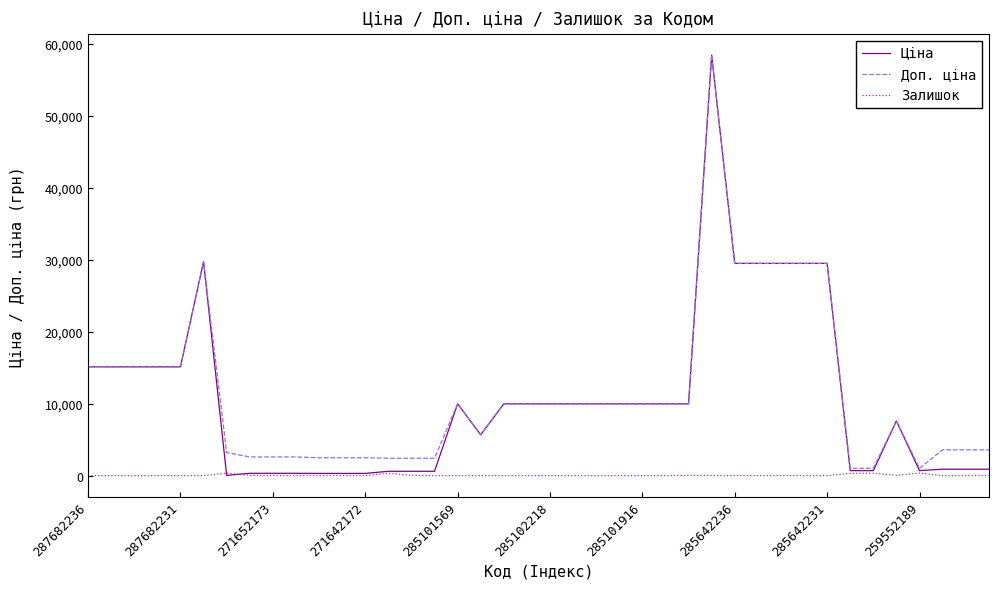

What is the greatest value displayed?

58426.5